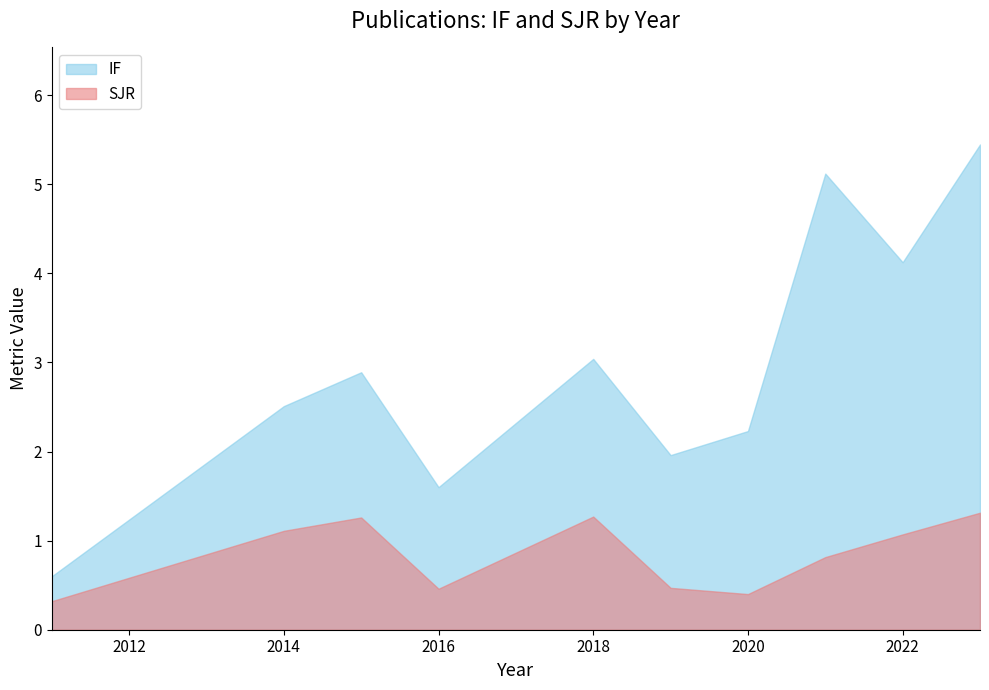

Which series changed the most between 2018 and 2022?

IF